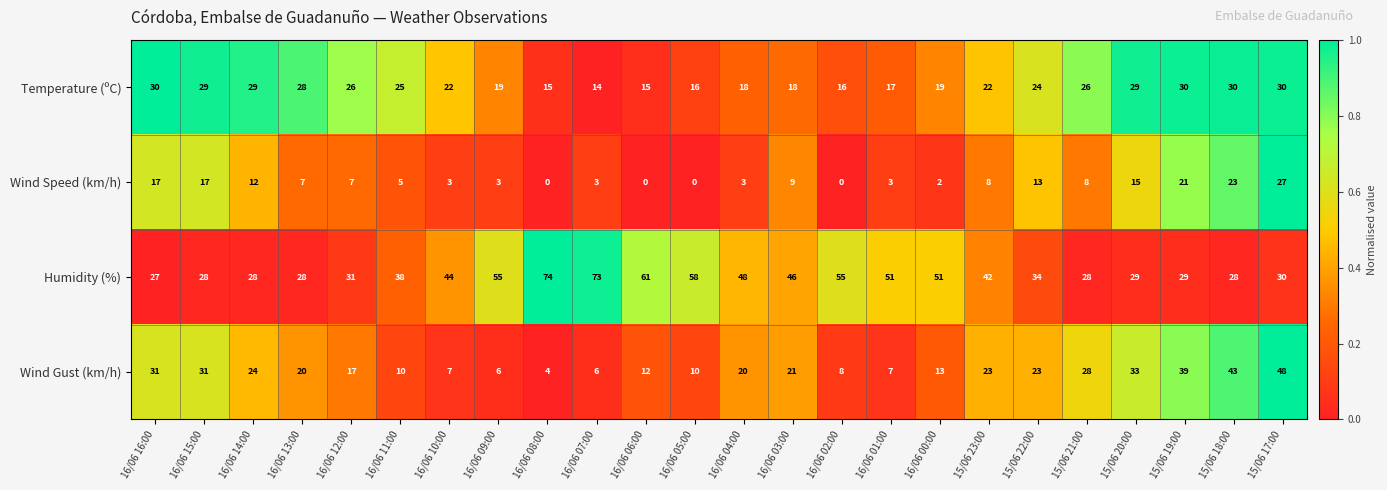

The value of Wind Speed (km/h) at 16/06 06:00 is 0. True or false?

True